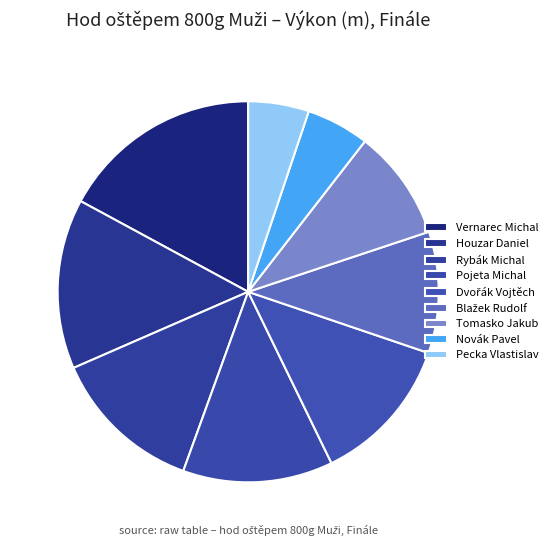

True or false: Novák Pavel accounts for 5% of the total.

True